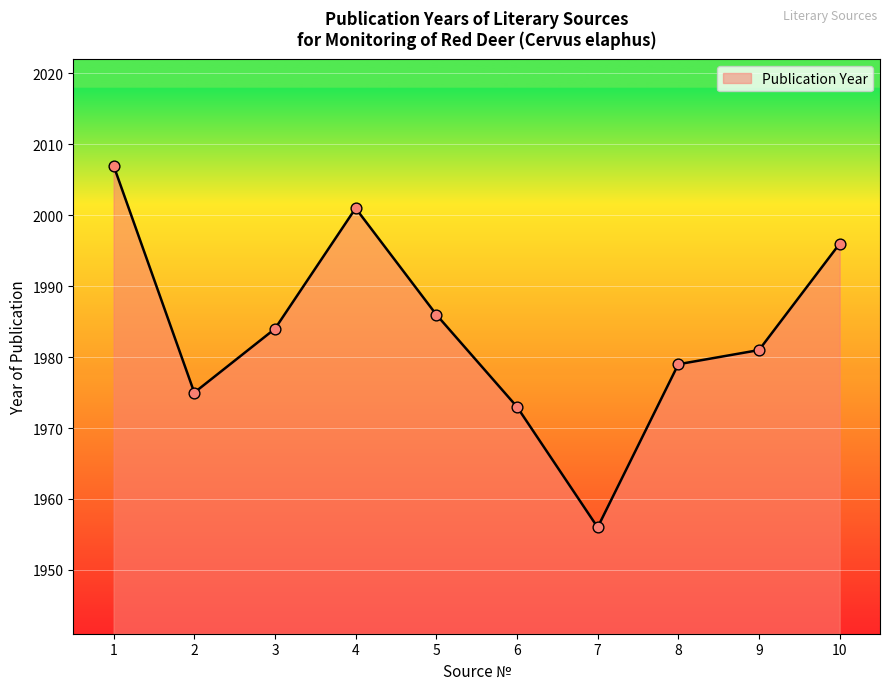

Which has a higher value, 6 or 2?

2